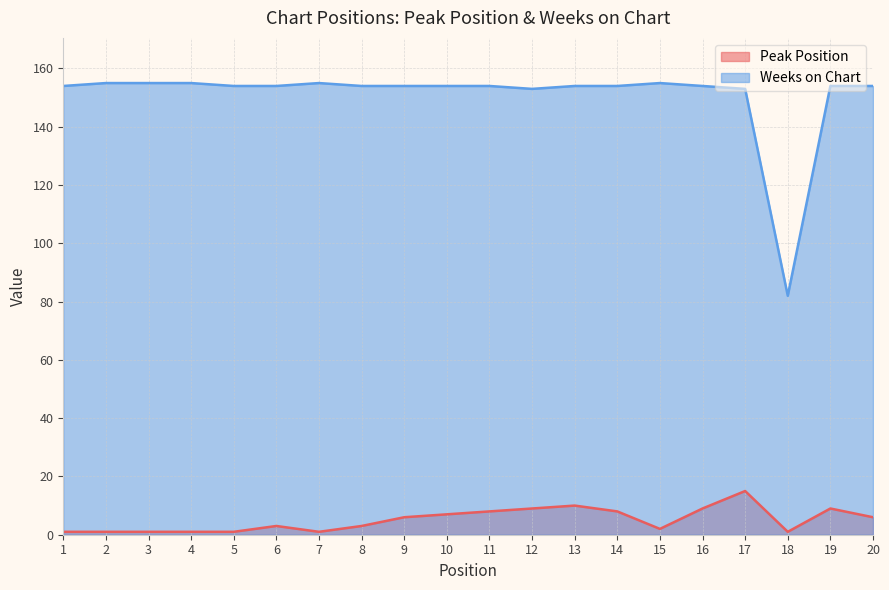

True or false: Peak Position has more than 1 interior local peaks.

True